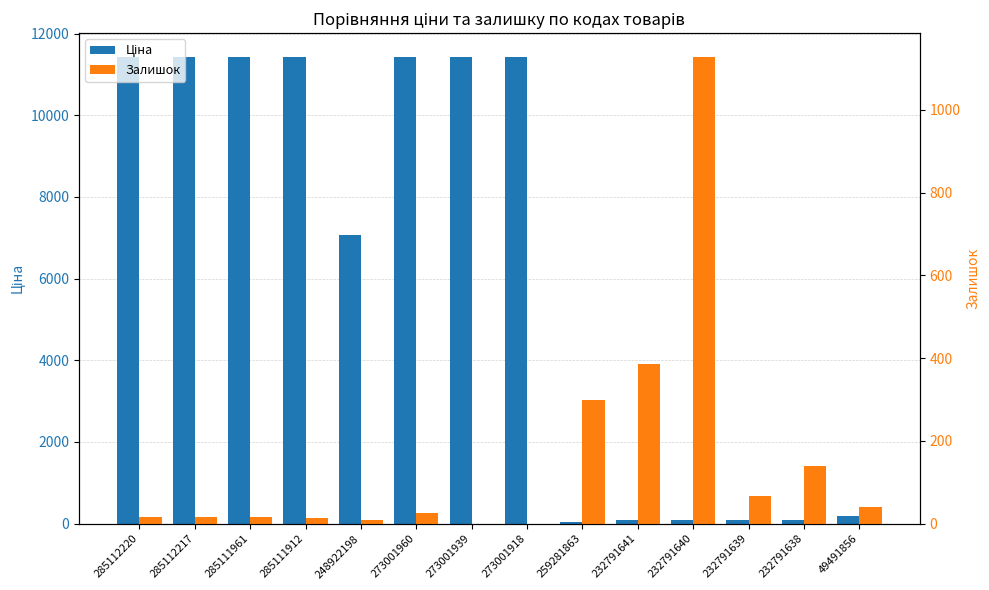

Rank the series at 248922198 from lowest to highest value.

Залишок, Ціна